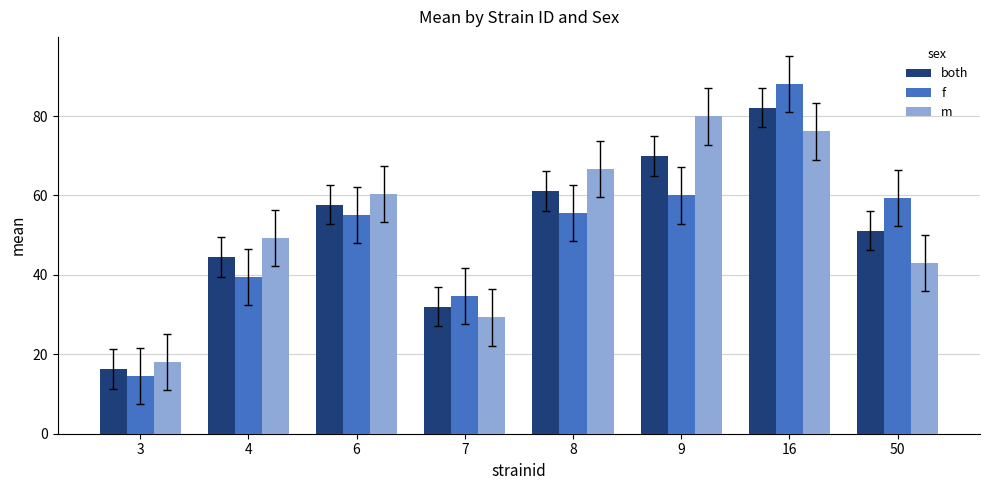

What is the lowest value of the f series?

14.4